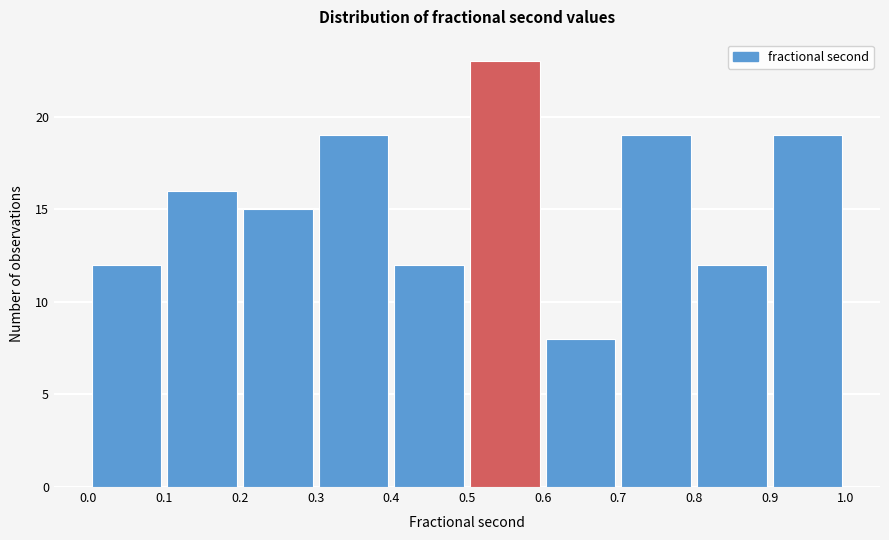

What is the height of the bar covering 0.4 to 0.5 on the x-axis? The values are not printed on the chart, so give them approximately, as read against the axis.

12